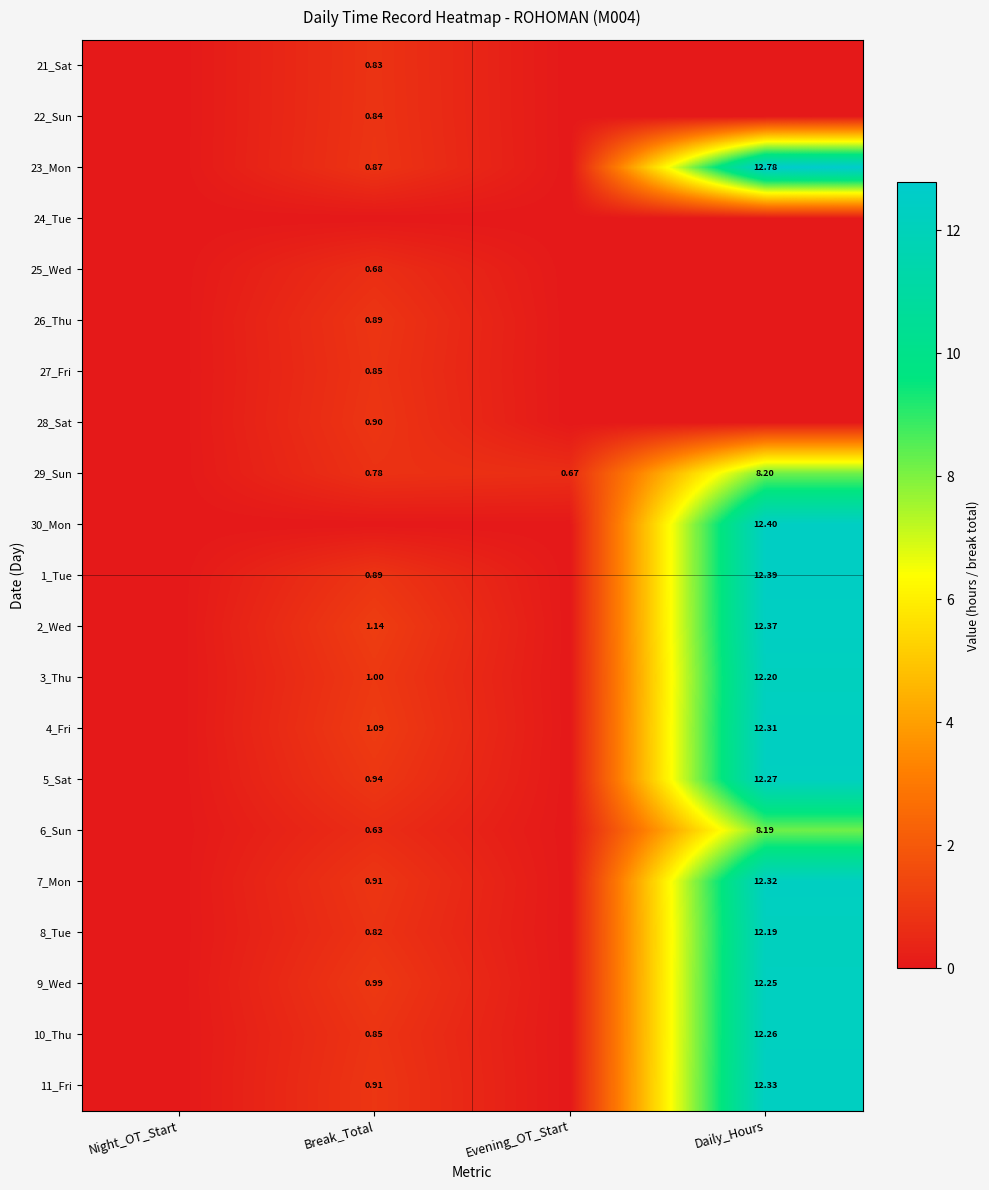

At which label is 3_Thu closest to 6?

Break_Total